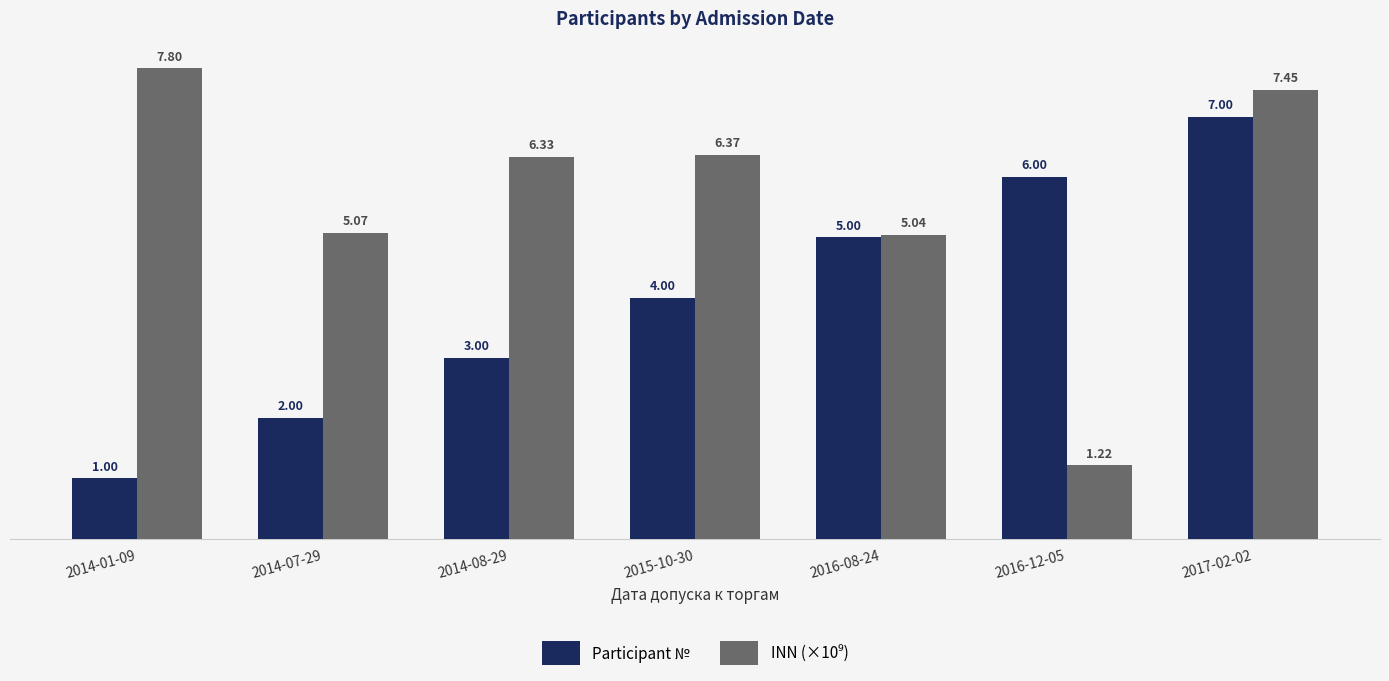

At how many categories does at least one series exceed 2?

7